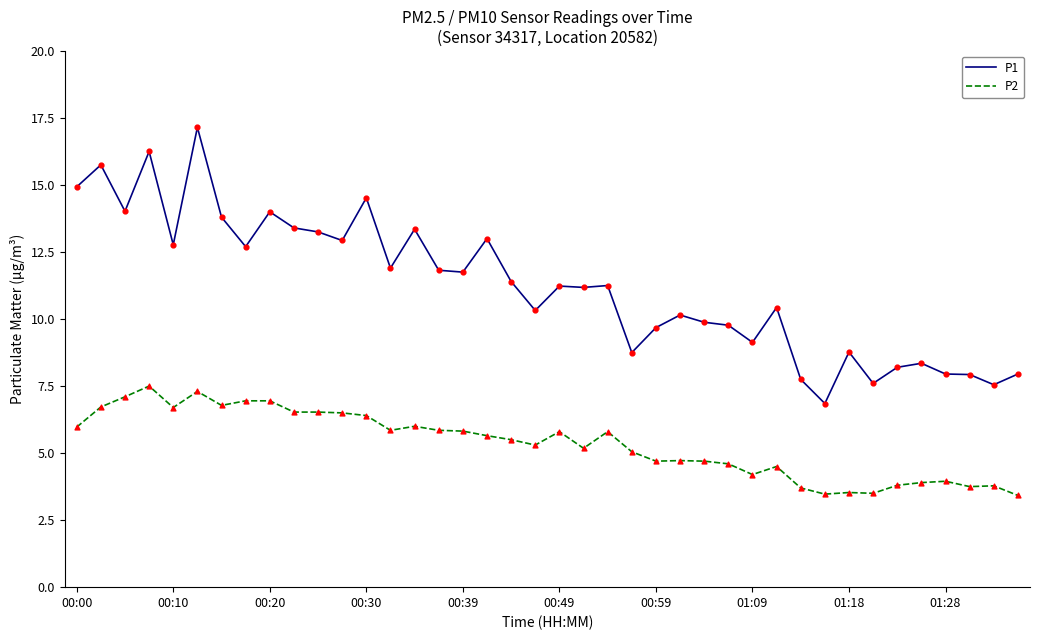

Which series has the largest range (max minus min)?

P1